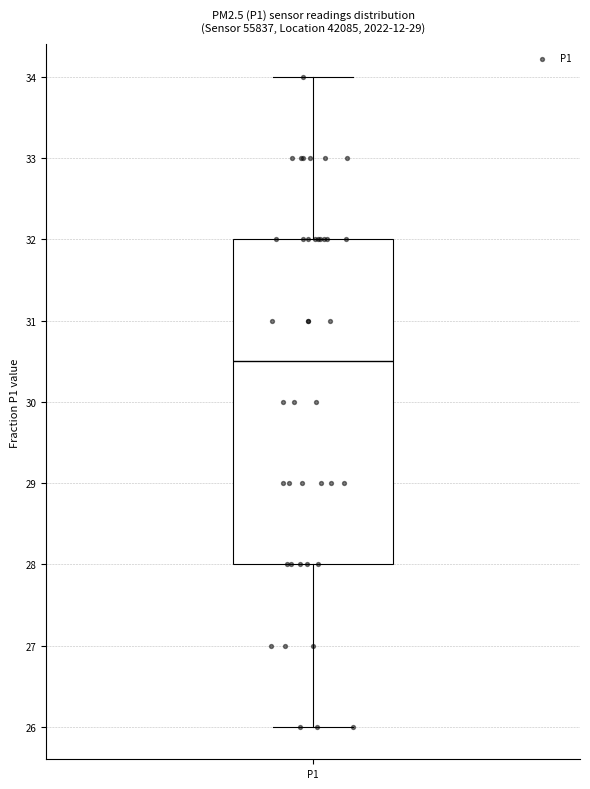

Where is the upper edge of the box for P1 on the y-axis? The values are not printed on the chart, so give them approximately, as read against the axis.

32.0